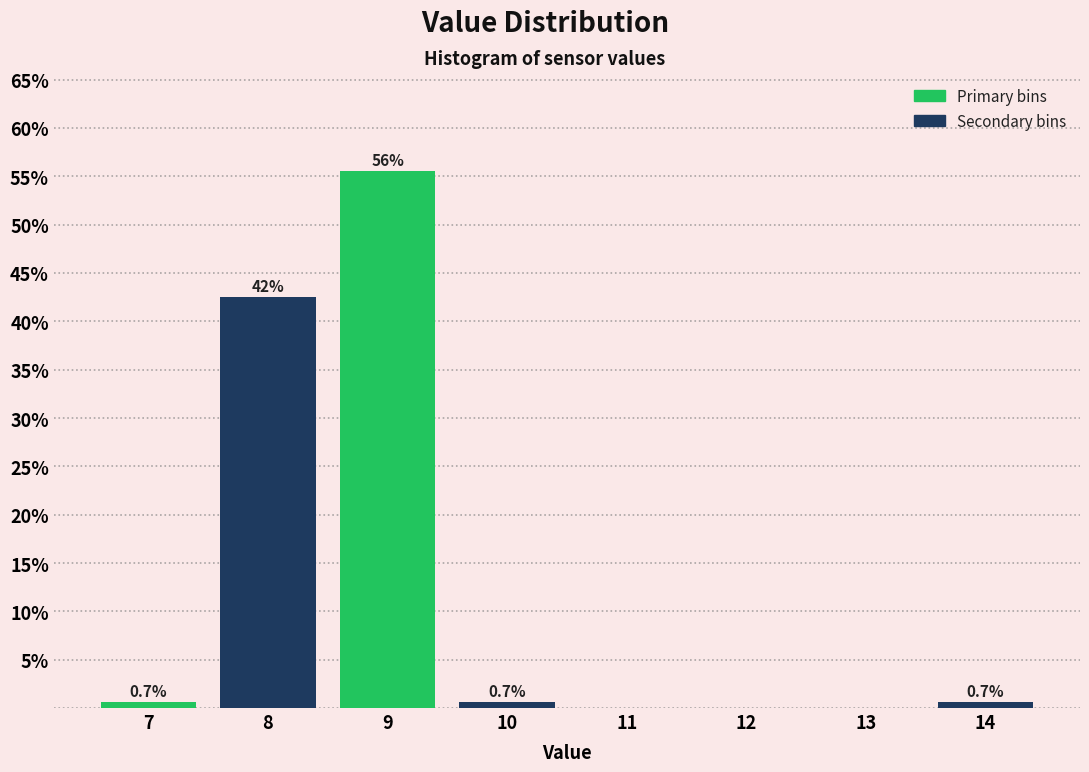

Which range on the x-axis has the tallest bar?

8.5 to 9.5